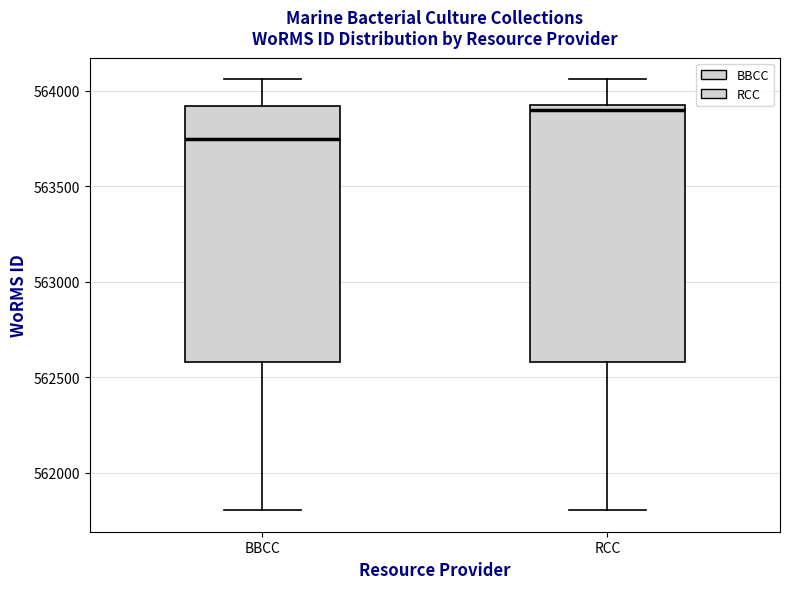

Reading left to right, read every box against the y-axis: the position of its median line, the range the box covers, and the ends of its whiskers. The values are not printed on the chart, so give them approximately, as read against the axis.

BBCC: median 563750, box 562600 to 563900, whiskers 561800 to 564050
RCC: median 563900 (just below the box's upper edge), box 562600 to 563900, whiskers 561800 to 564050